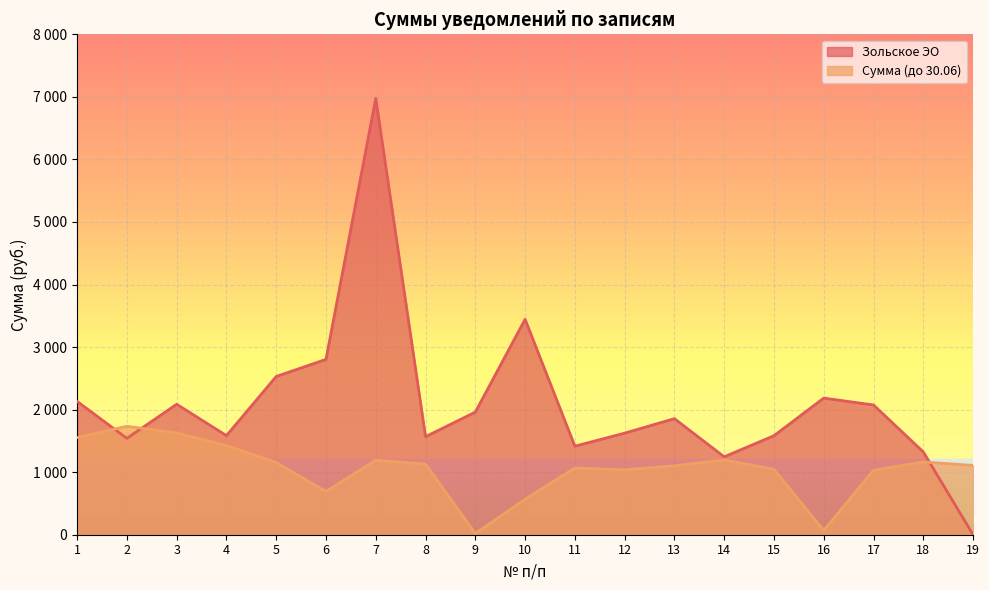

What is the sum of all values?

19912.3